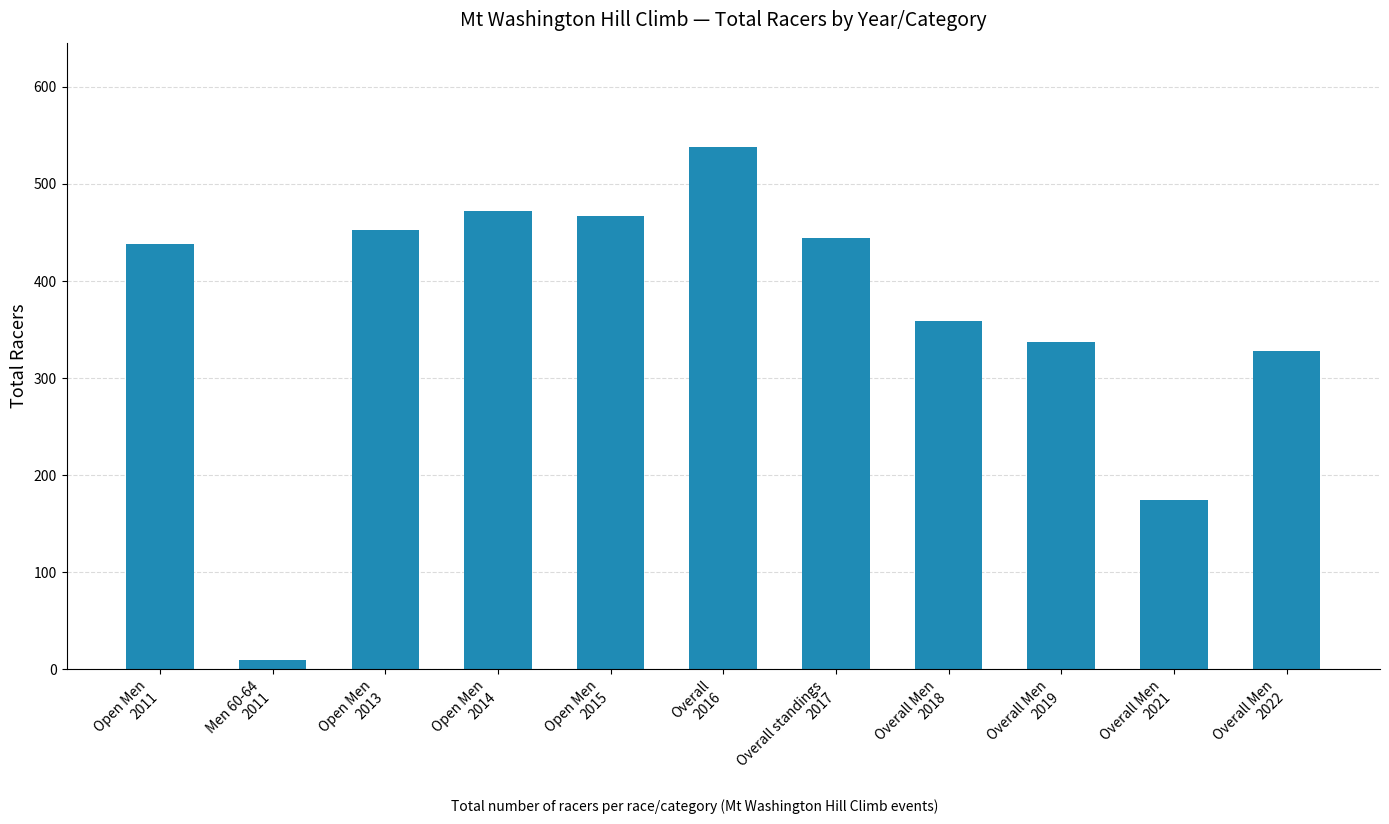

How many bars are there in total?

11